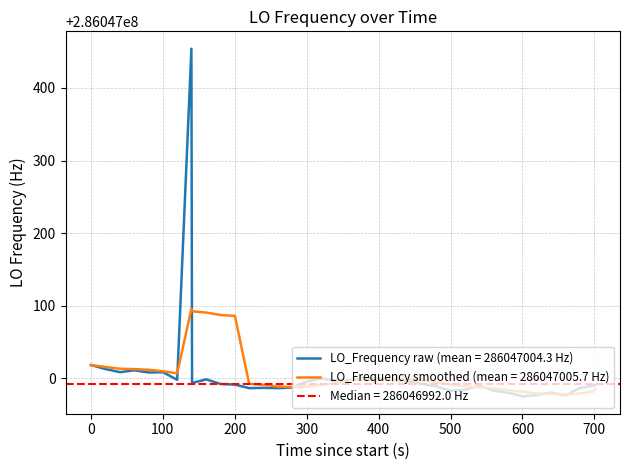

What is the greatest value displayed?

286047454.1